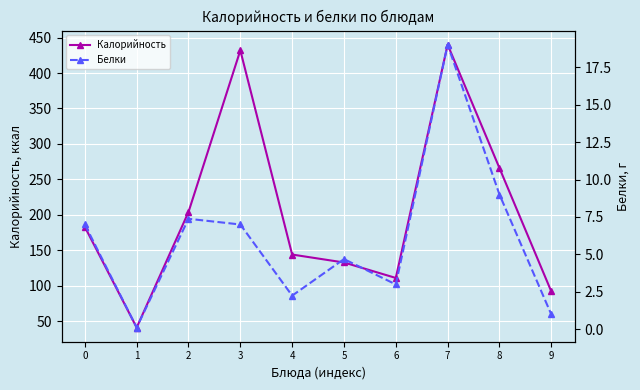

What is the total value across all series at 0?

190.0